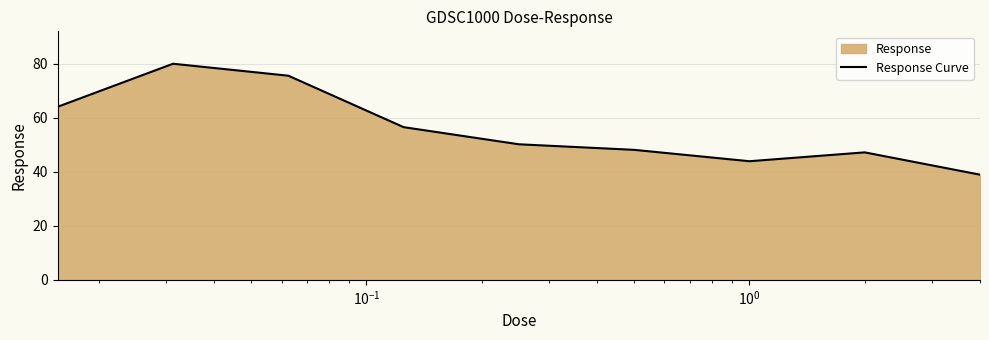

Does the chart have visible grid lines?

Yes